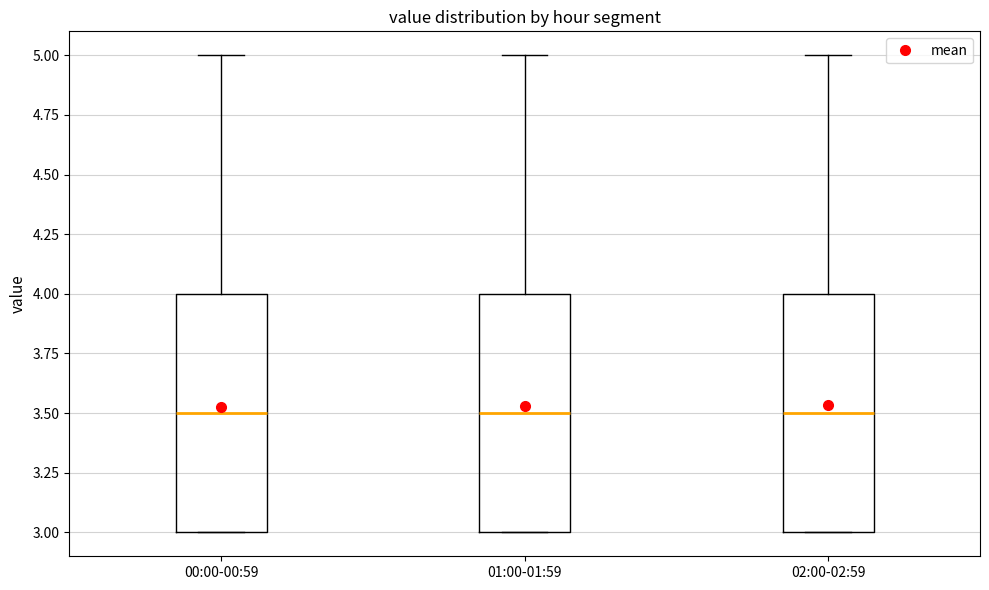

Reading left to right, transcribe this box plot: for each box, give where its median line is, the range the box spans, and where its two whiskers end, as read against the y-axis. The values are not printed on the chart, so give them approximately, as read against the axis.

00:00-00:59: median 3.5, box 3.0 to 4.0, whiskers 3.0 to 5.0
01:00-01:59: median 3.5, box 3.0 to 4.0, whiskers 3.0 to 5.0
02:00-02:59: median 3.5, box 3.0 to 4.0, whiskers 3.0 to 5.0